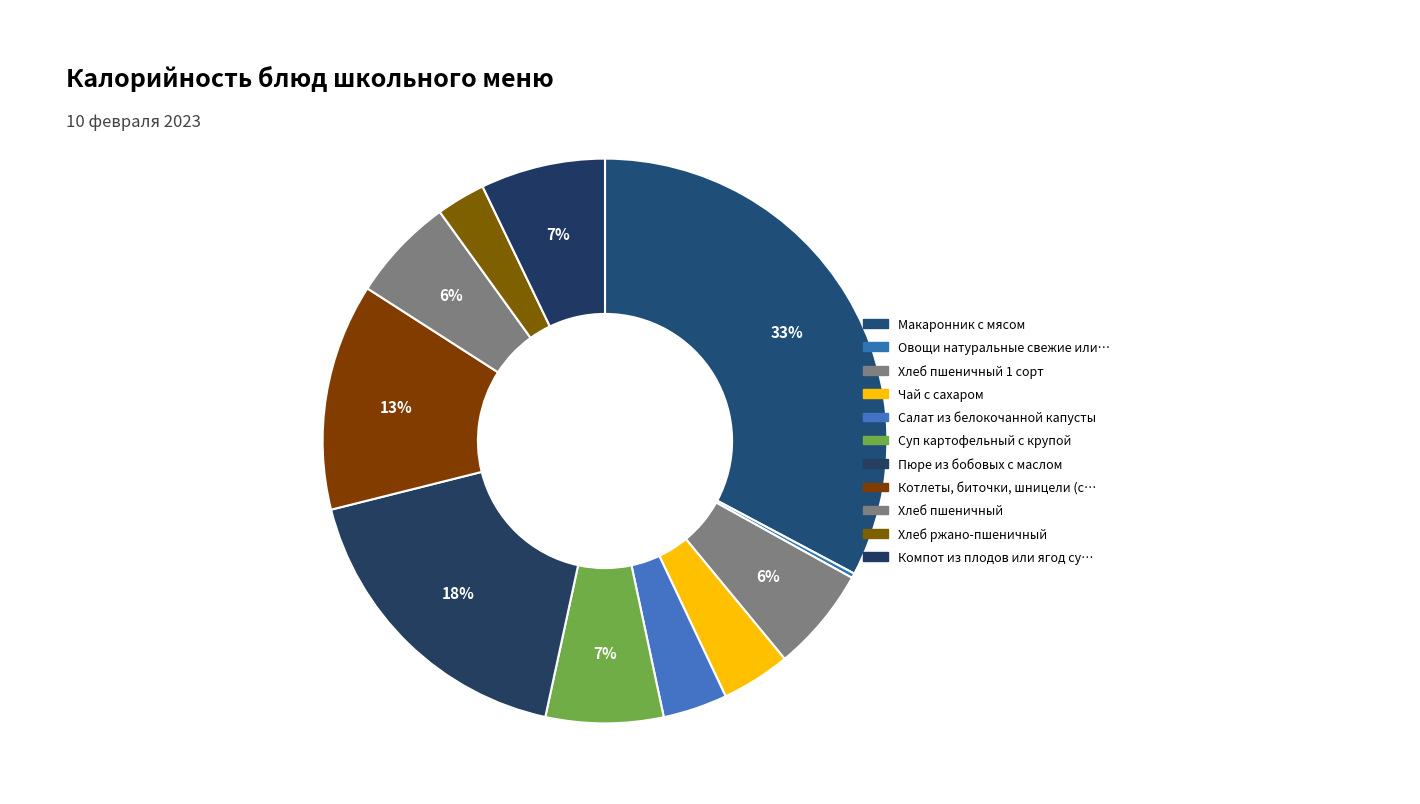

Rank the categories by value from highest to lowest.

Макаронник с мясом, Пюре из бобовых с маслом, Котлеты, биточки, шницели (с соусом), Компот из плодов или ягод сушеных, Суп картофельный с крупой, Хлеб пшеничный 1 сорт, Хлеб пшеничный, Чай с сахаром, Салат из белокочанной капусты, Хлеб ржано-пшеничный, Овощи натуральные свежие или соленые